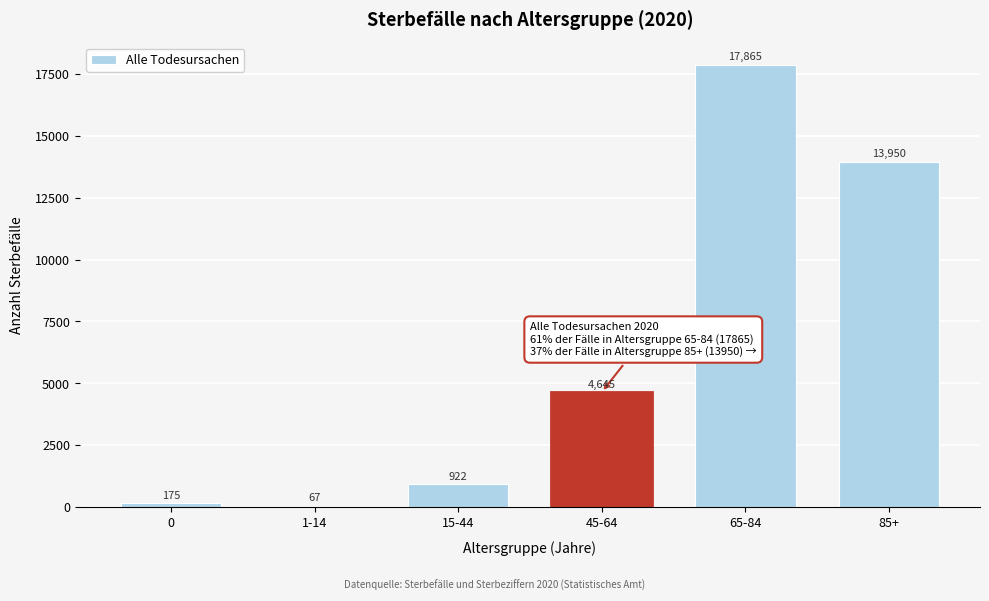

Reading left to right, list all the values displayed in this chart.

175	67	922	4645	17865	13950